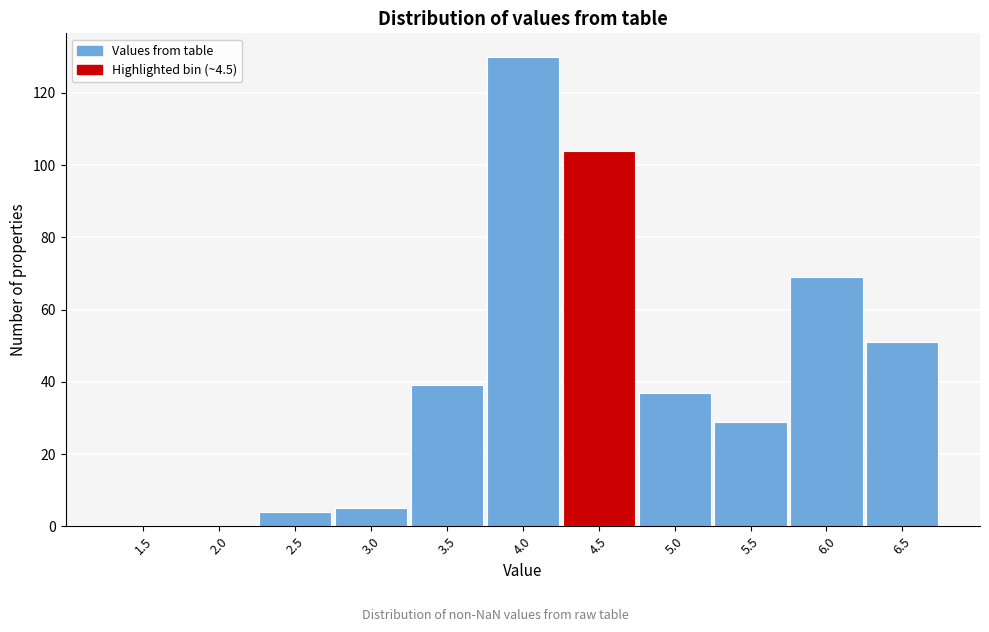

Reading left to right, extract all data points from this chart.

1.5=0	2.0=0	2.5=4	3.0=5	3.5=39	4.0=130	4.5=104	5.0=37	5.5=29	6.0=69	6.5=51